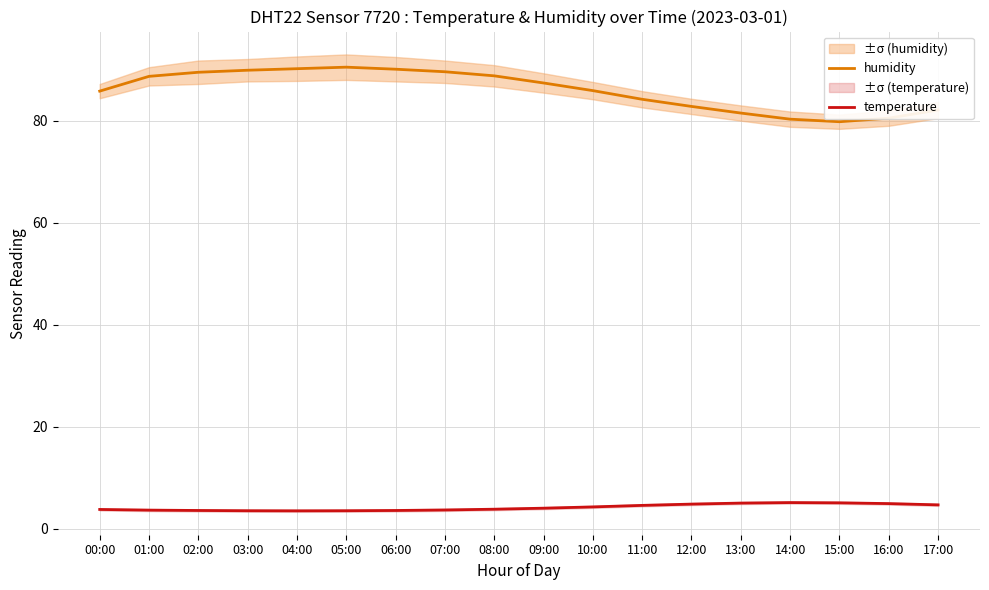

True or false: temperature has a value of 1.6 at 12:00.

False